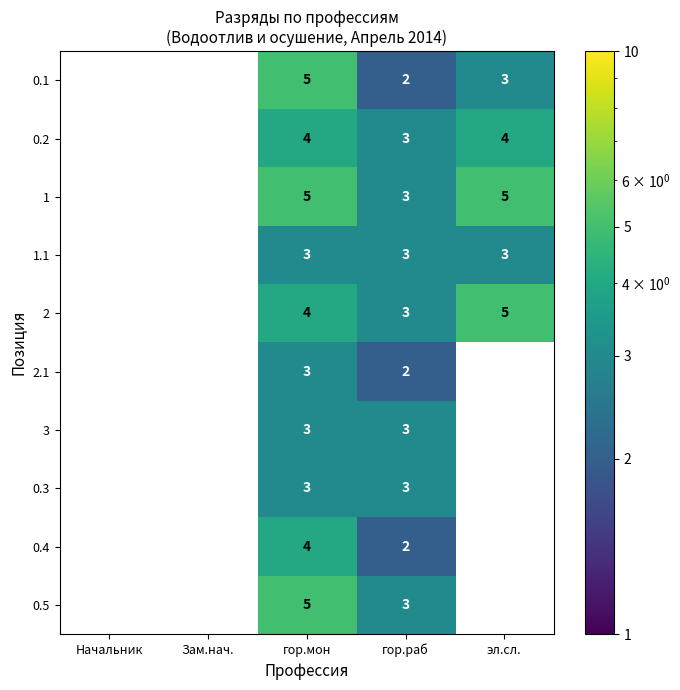

True or false: 1 has a value of 8.2 at гор.мон.

False